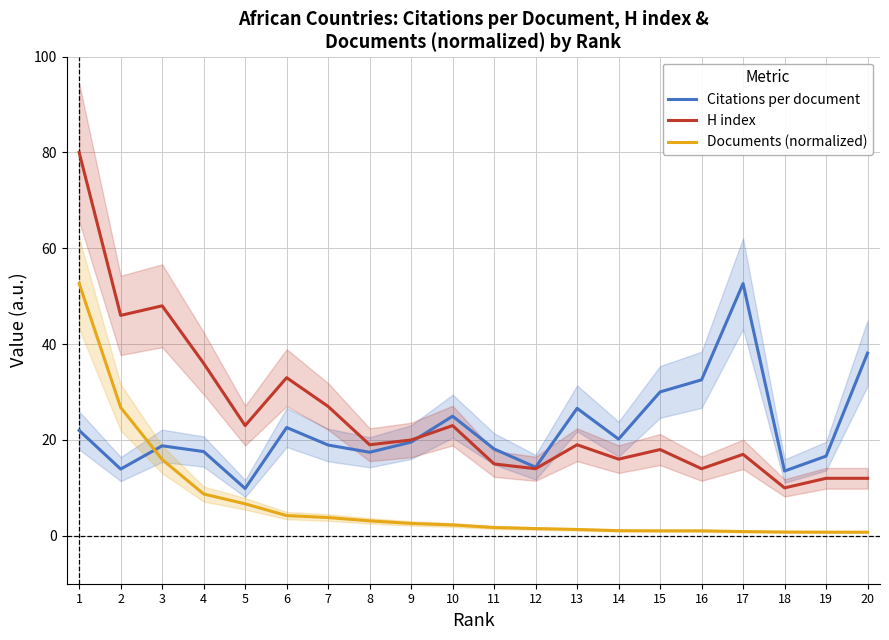

At which label does Citations per document reach its minimum?

5